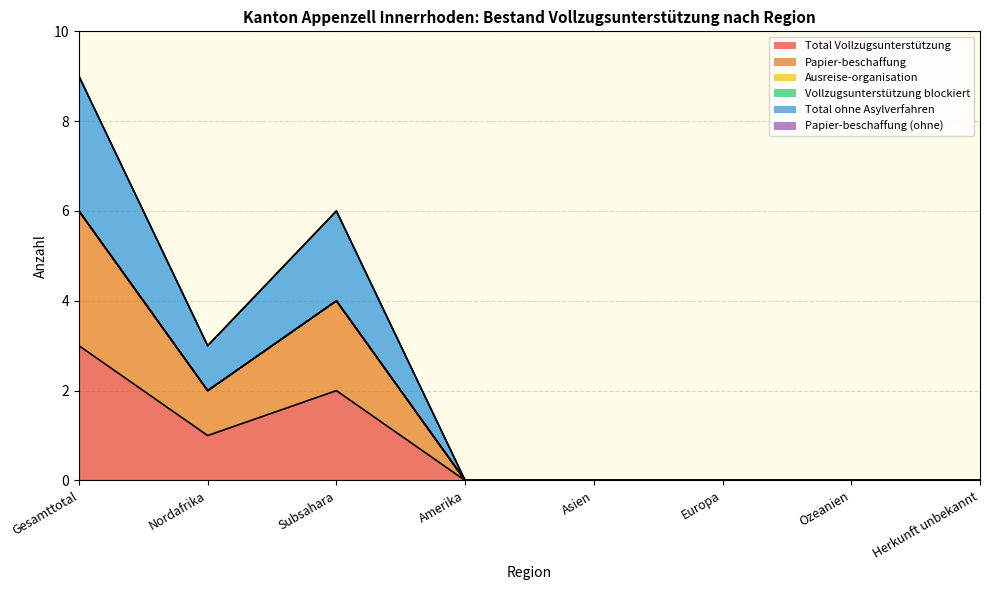

True or false: Papier-beschaffung has a value of 2 at Subsahara.

False